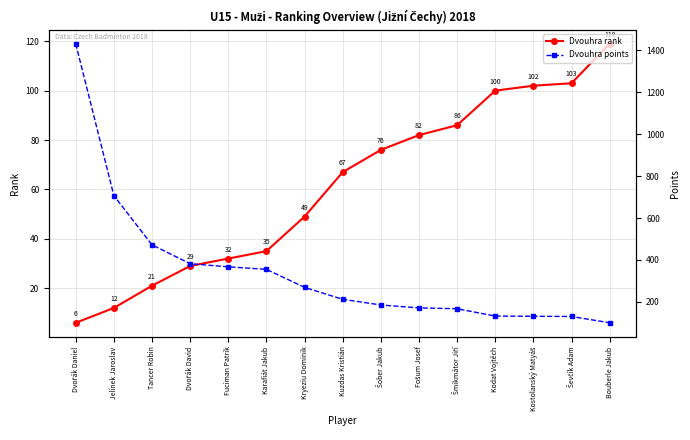

Where do Dvouhra points and Dvouhra rank first cross each other?

Ševčík Adam and Bouberle Jakub